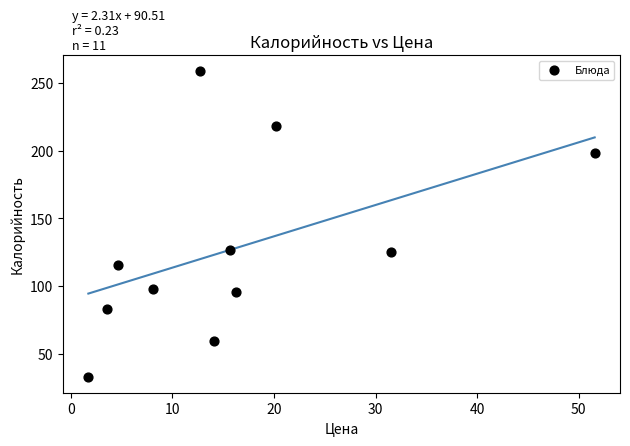

What is the range of Y values (max minus min)?

226.5